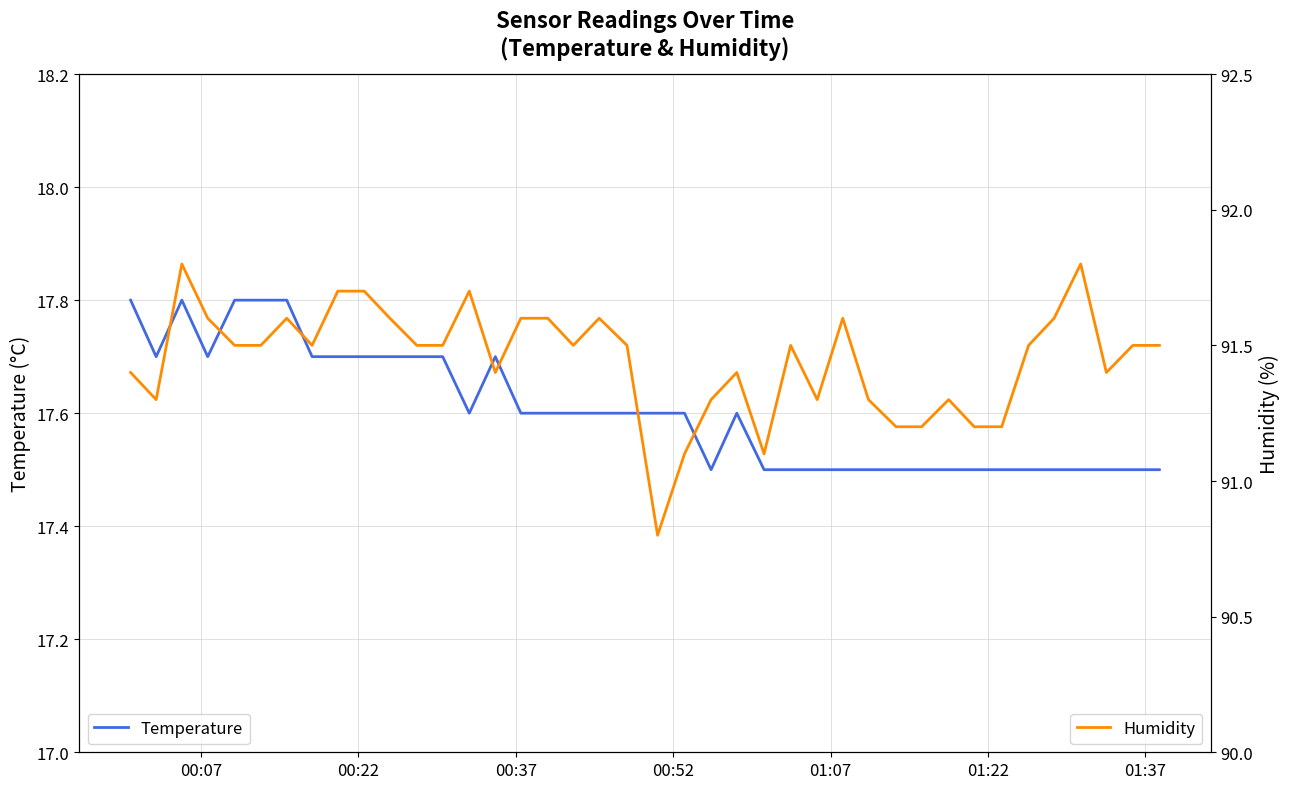

In Humidity, how many points are higher than both neighbors (excluding endpoints)?

9